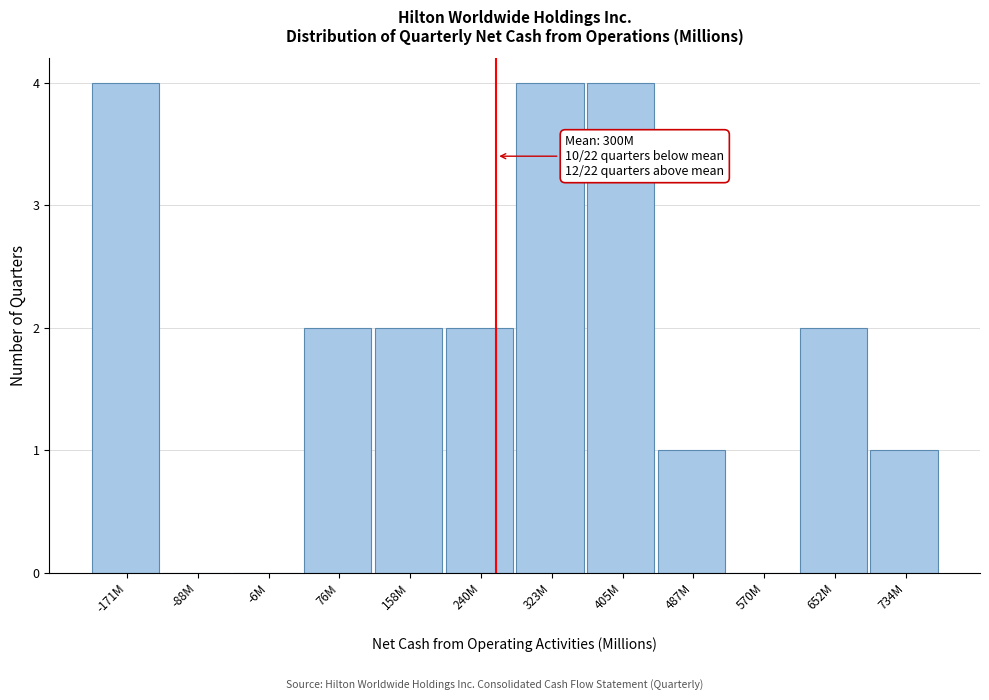

Reading left to right, extract all data points from this chart.

-171M=4	-88M=0	-6M=0	76M=2	158M=2	240M=2	323M=4	405M=4	487M=1	570M=0	652M=2	734M=1